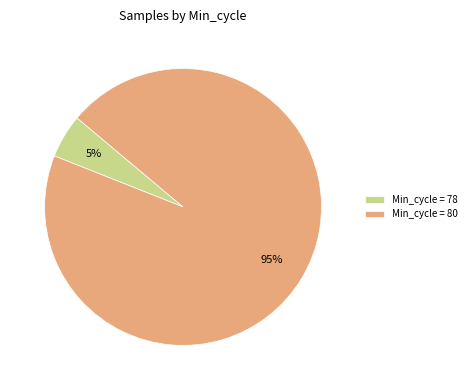

Does any single category account for the majority?

Yes